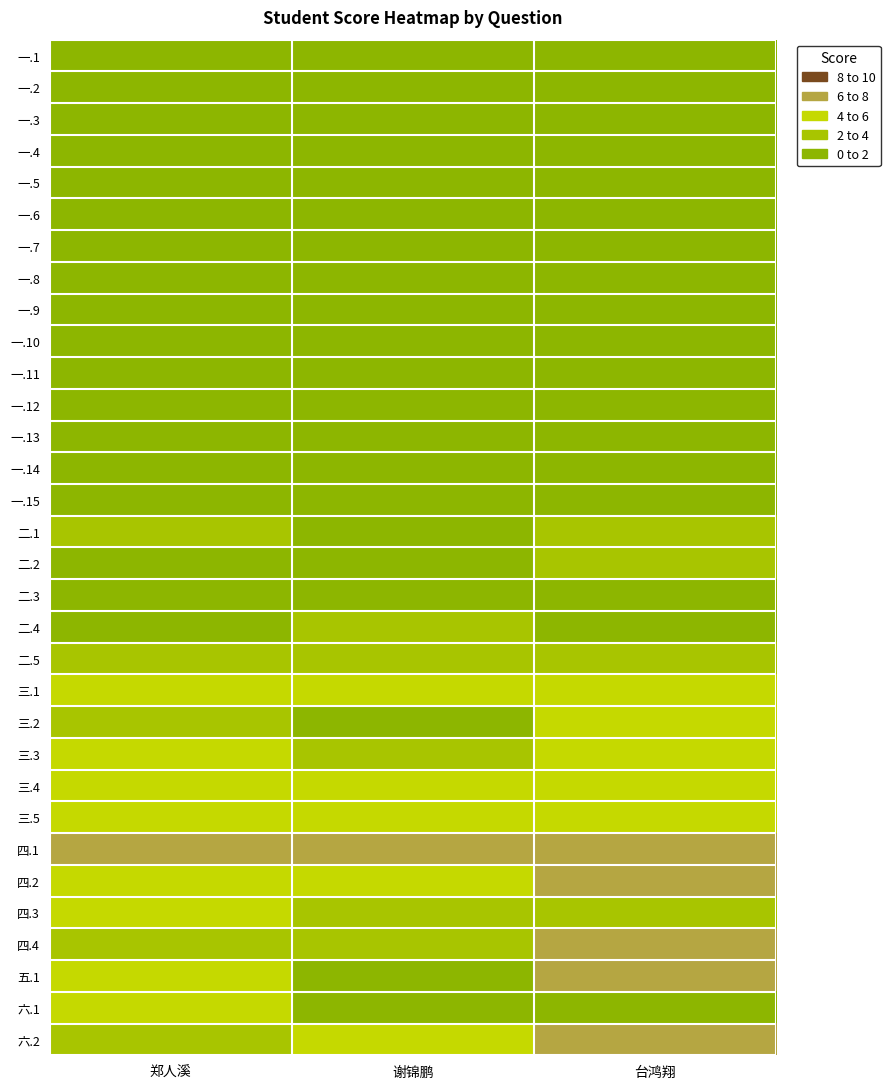

At 谢锦鹏, list the series in order from largest to smallest.

四.1, 三.4, 六.2, 三.1, 三.5, 四.2, 三.3, 四.4, 二.4, 二.5, 四.3, 一.1, 一.2, 一.4, 一.5, 一.6, 一.7, 一.8, 一.9, 一.10, 一.11, 一.12, 一.13, 一.14, 一.15, 六.1, 一.3, 二.1, 二.2, 二.3, 三.2, 五.1